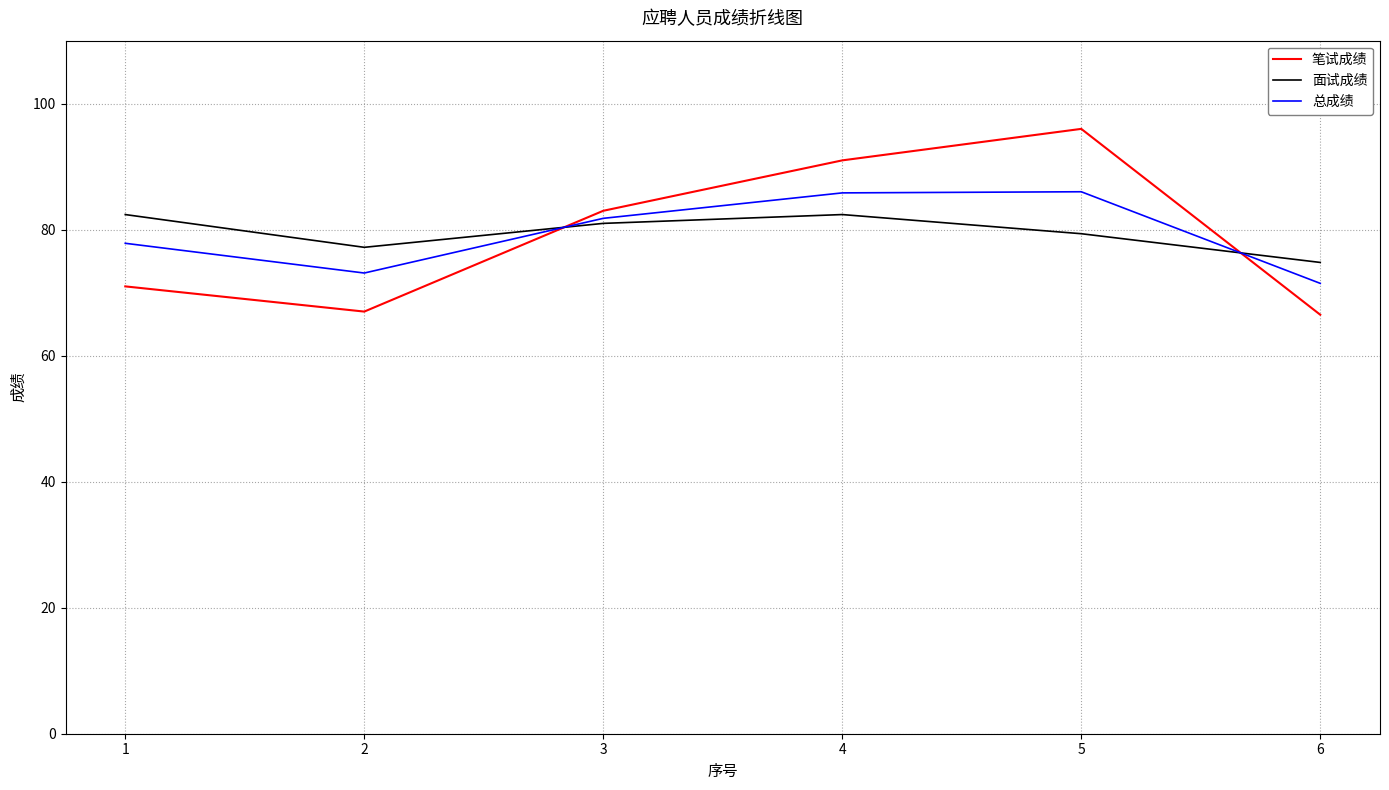

Between 4 and 6, which series saw the biggest shift?

笔试成绩